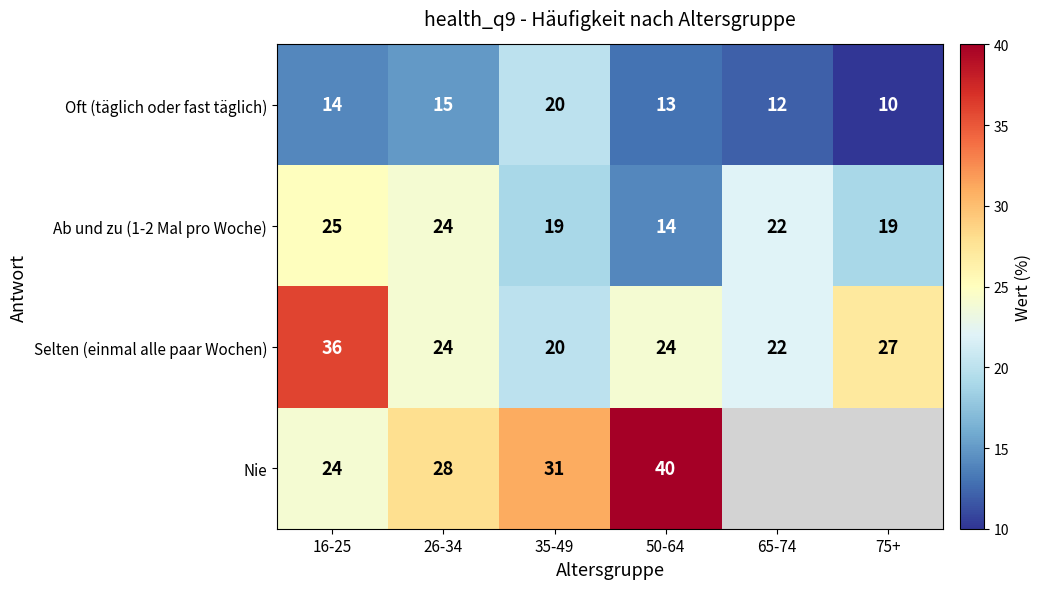

Is the value of Ab und zu (1-2 Mal pro Woche) at 35-49 greater than the value of Selten (einmal alle paar Wochen) at 26-34?

No